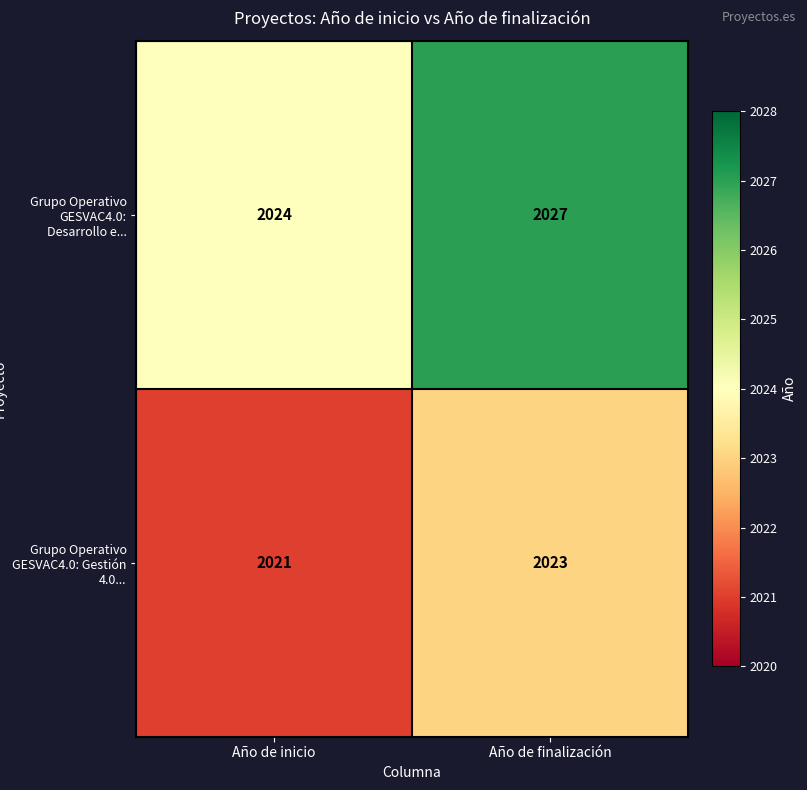

Is it true that Grupo Operativo GESVAC4.0: Desarrollo e... equals 2027 at Año de finalización?

True